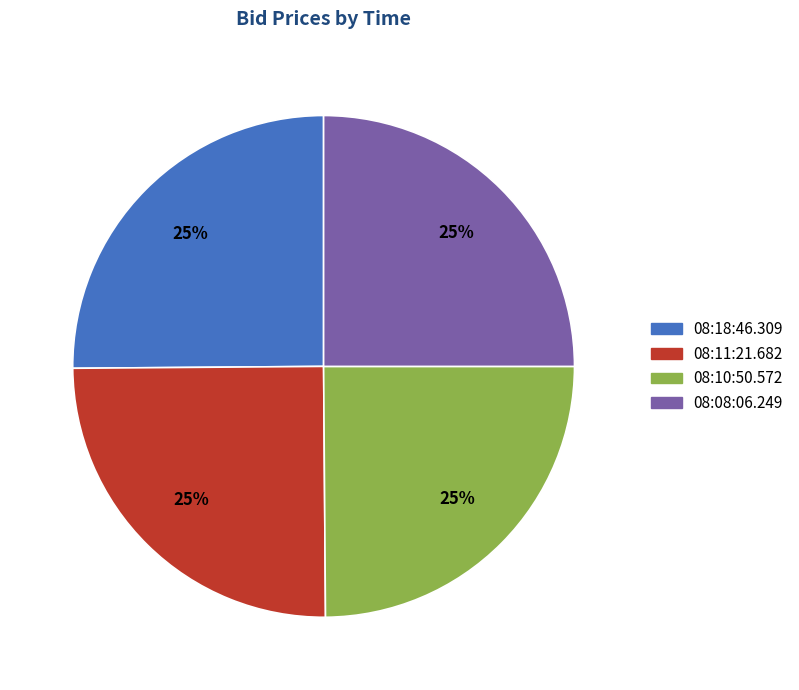

True or false: 08:10:50.572 accounts for 25% of the total.

True